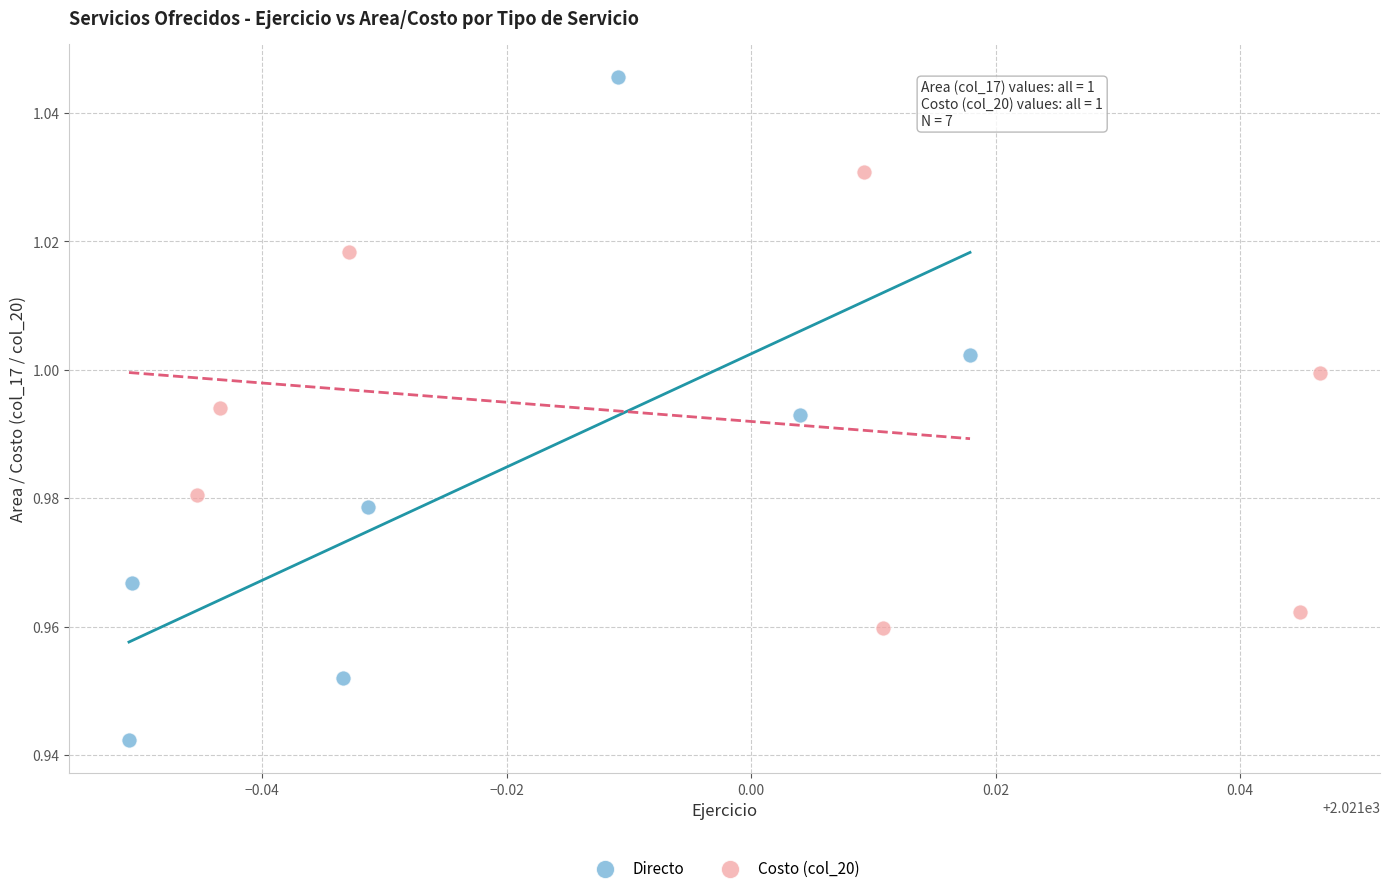

Which series reaches the minimum Y coordinate?

Directo